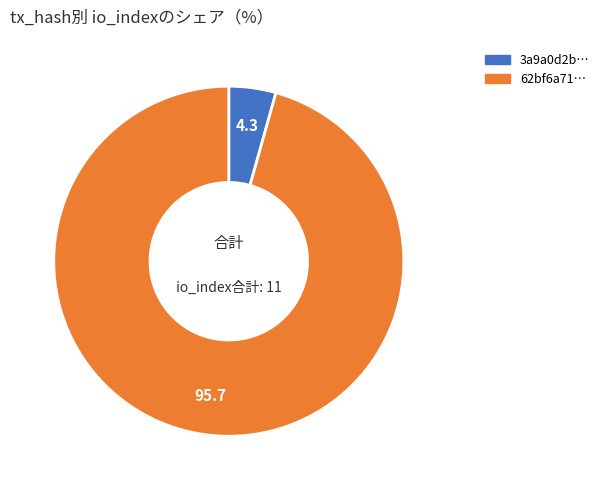

How many slices are in this pie chart?

2